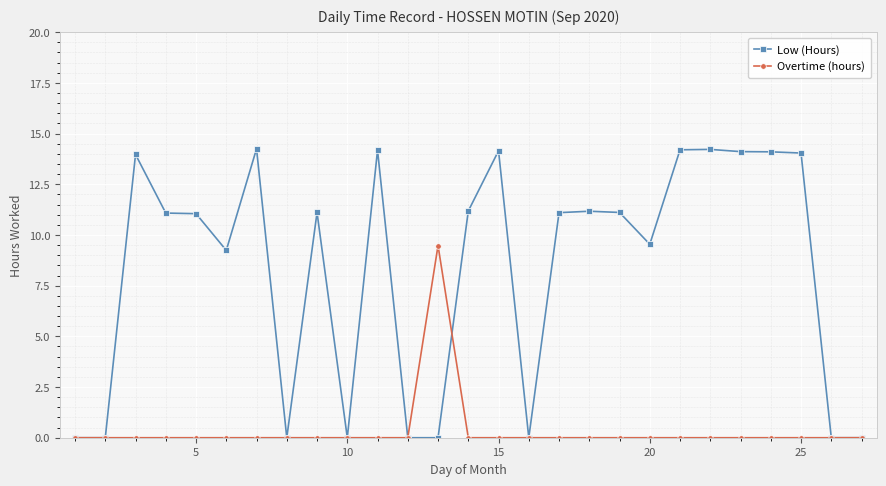

Which series has the widest spread of values?

Low (Hours)